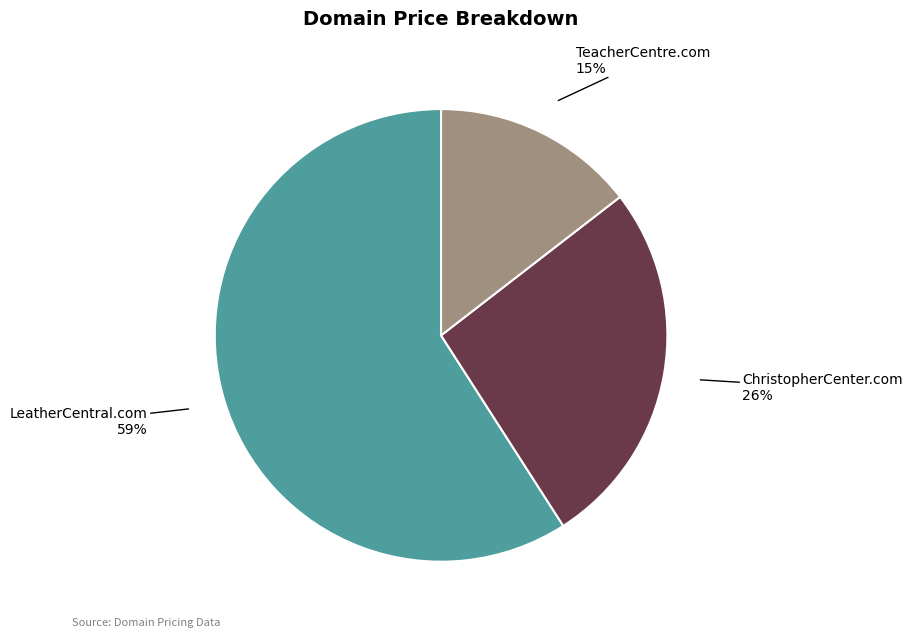

Count the number of slices in the pie.

3